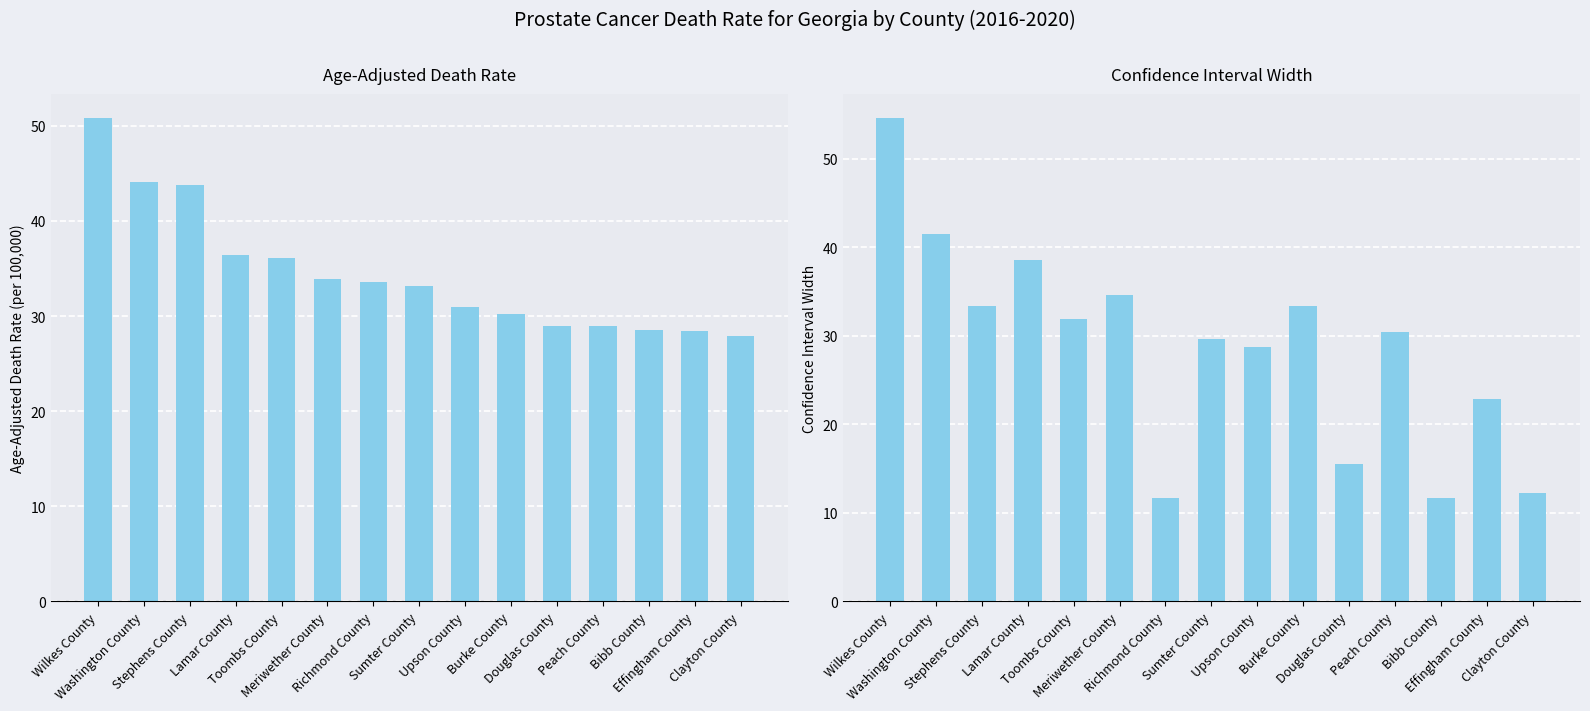

Between Stephens County and Upson County, which is larger?

Stephens County